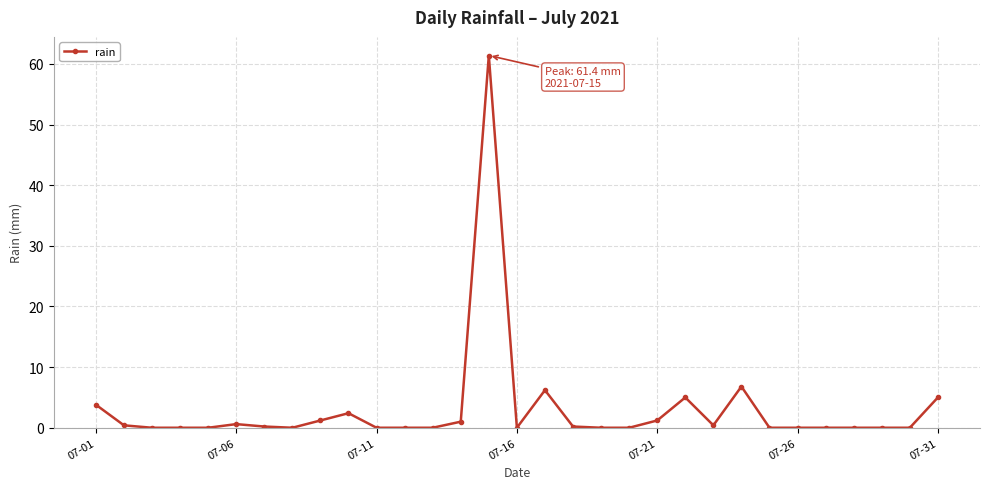

What is the greatest value displayed?

61.4